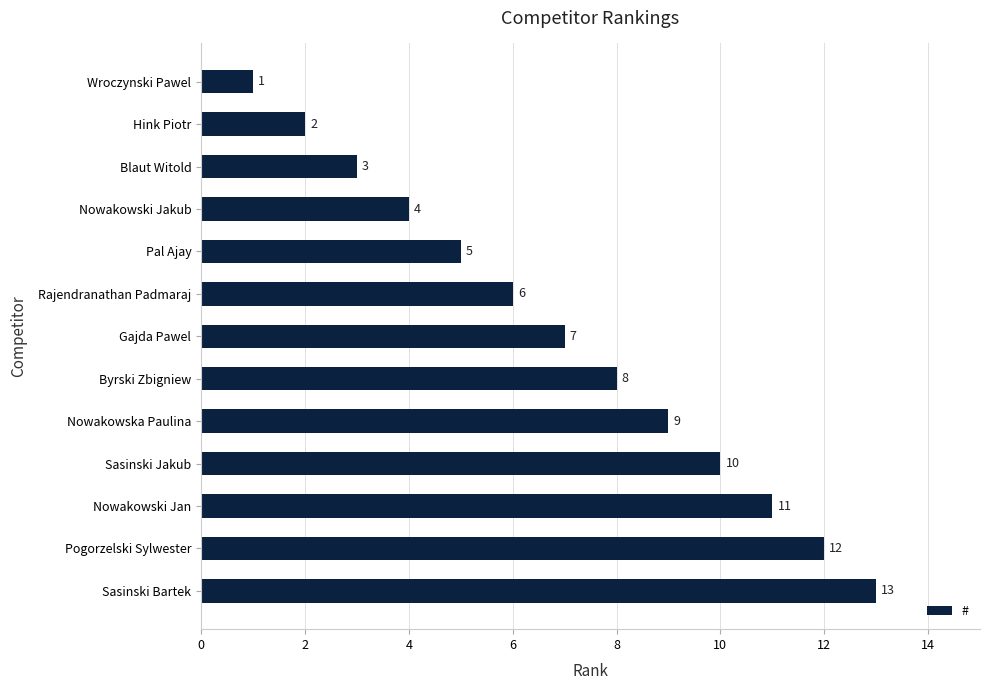

Which label corresponds to the smallest value in the chart?

Wroczynski Pawel